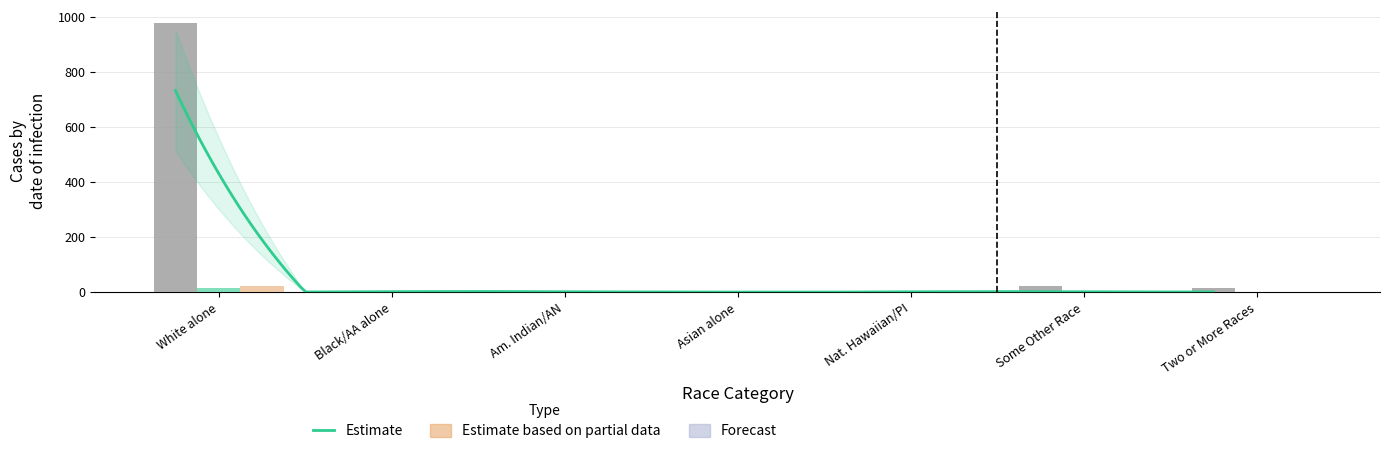

What position from the right is Am. Indian/AN?

5